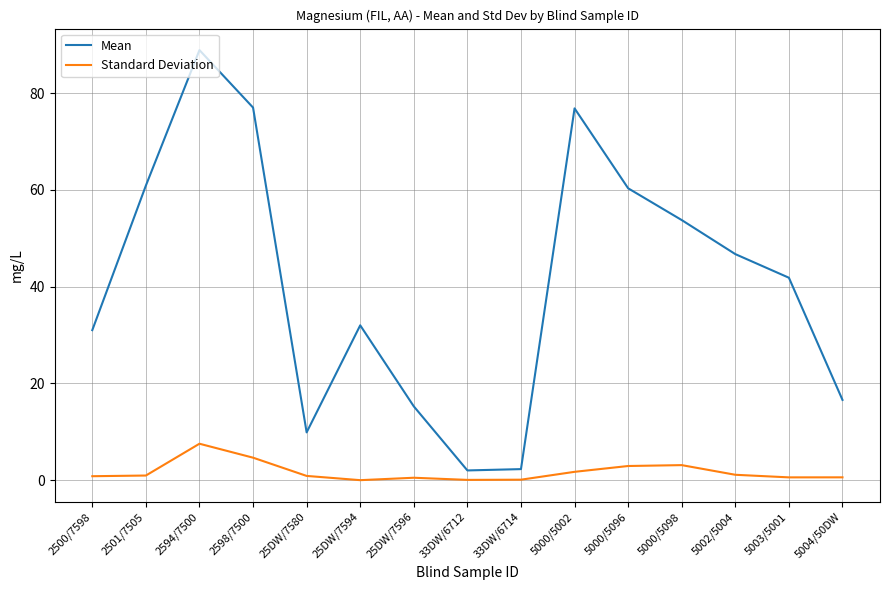

What are all the series names shown in the legend?

Mean, Standard Deviation